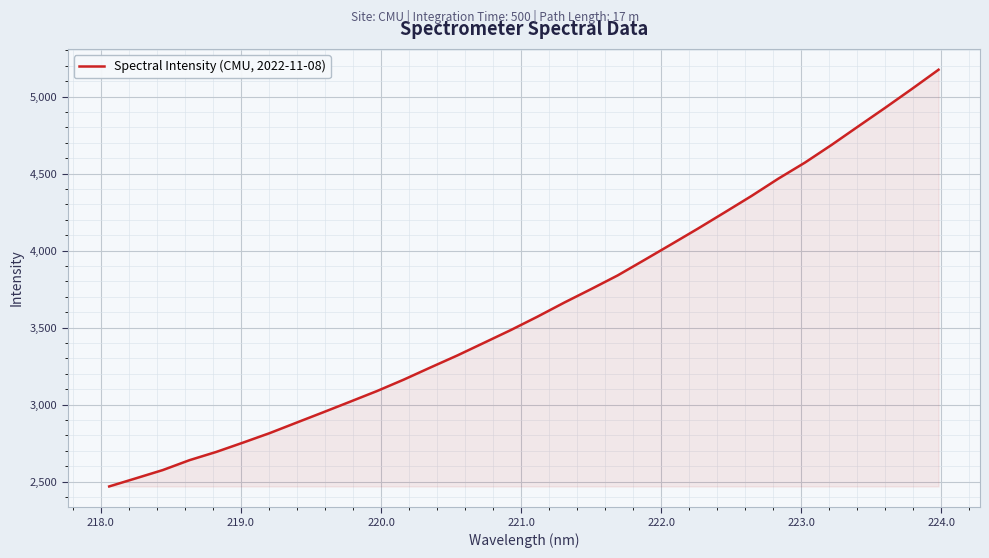

Does the chart have visible grid lines?

Yes